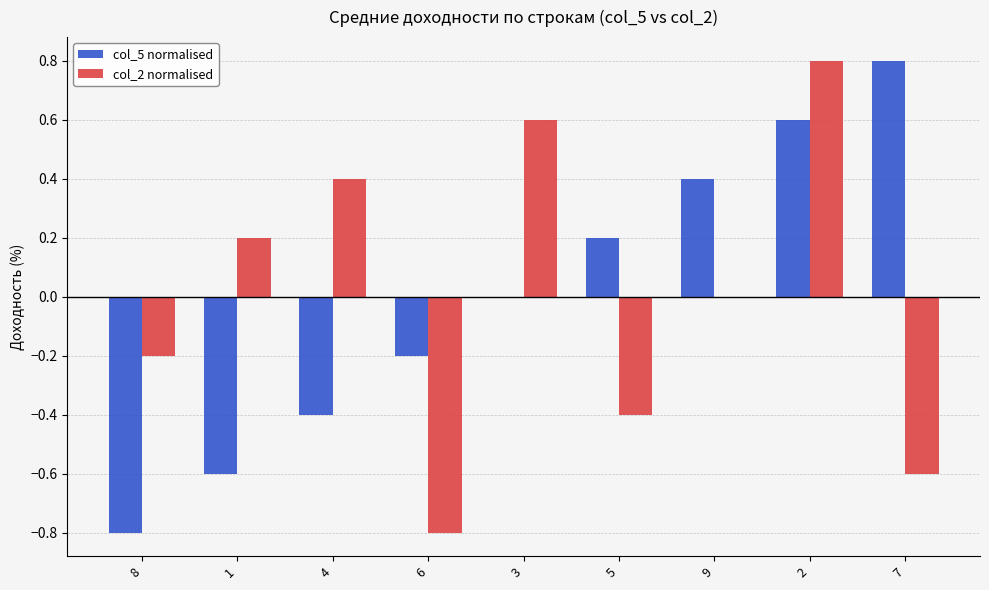

Is it true that col_2 normalised equals -0.8 at 6?

True